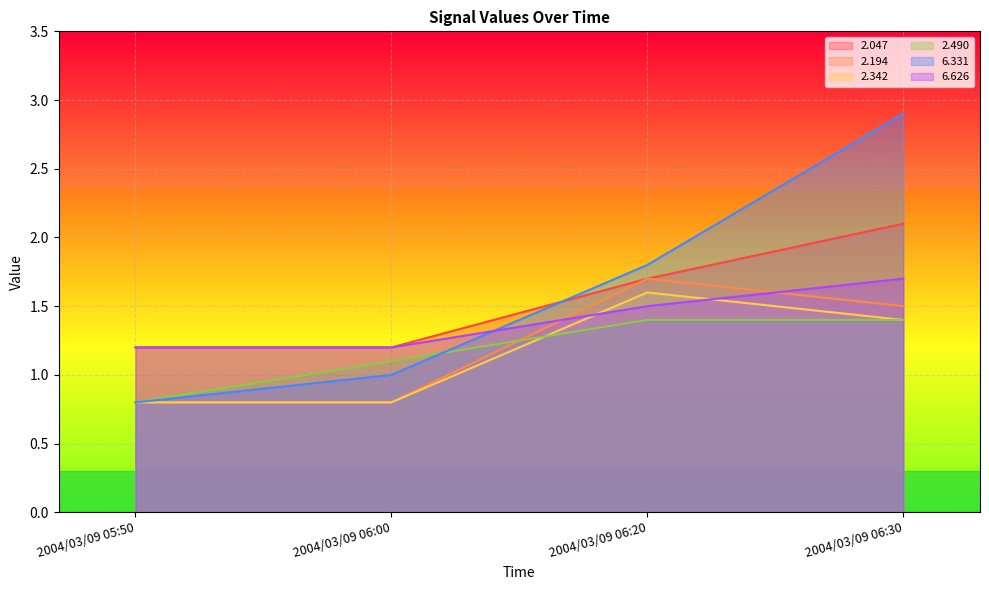

True or false:   2.194 and   2.047 intersect in this chart.

False